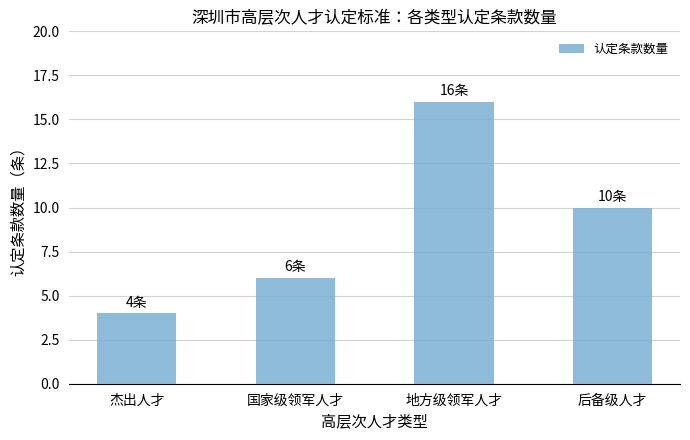

What is the sum of the values at 杰出人才 and 后备级人才?

14